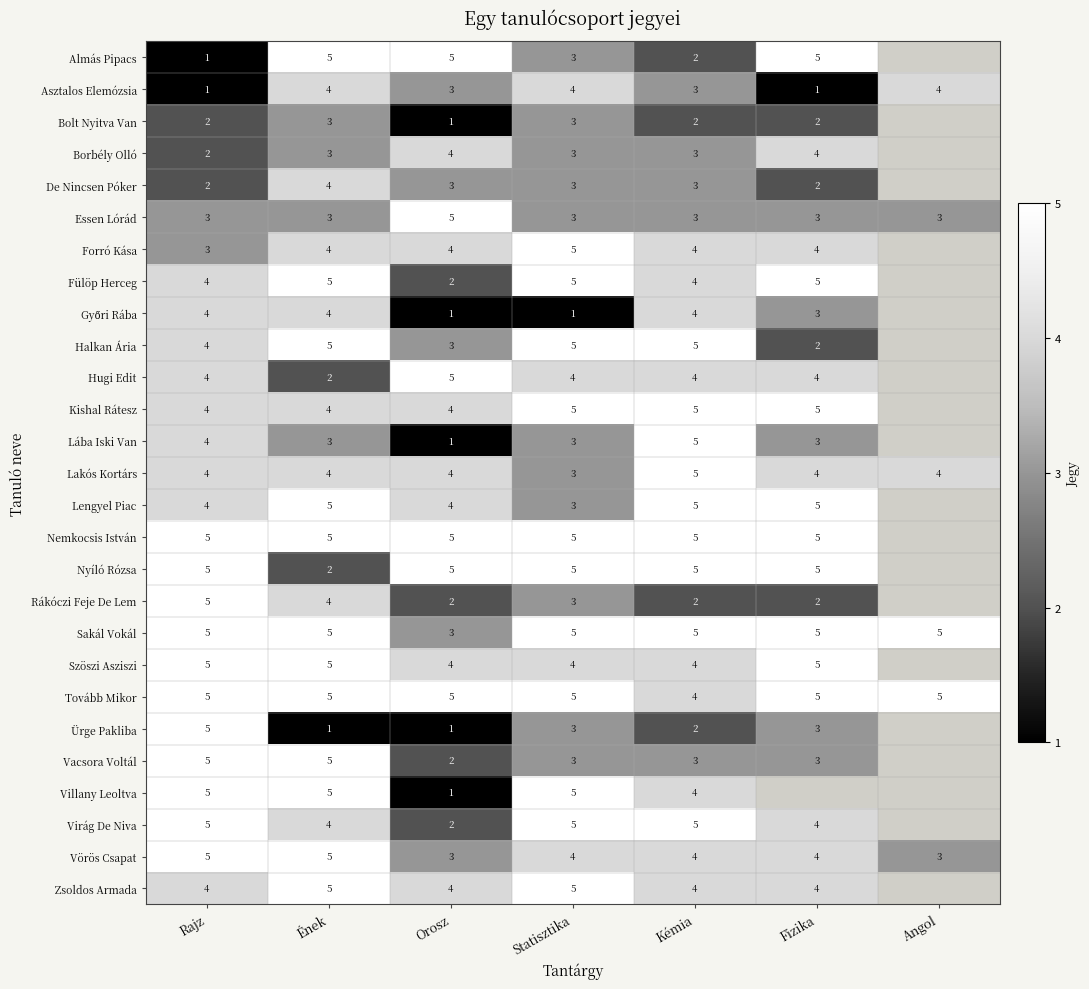

Between Statisztika and Orosz, which is larger?

Orosz